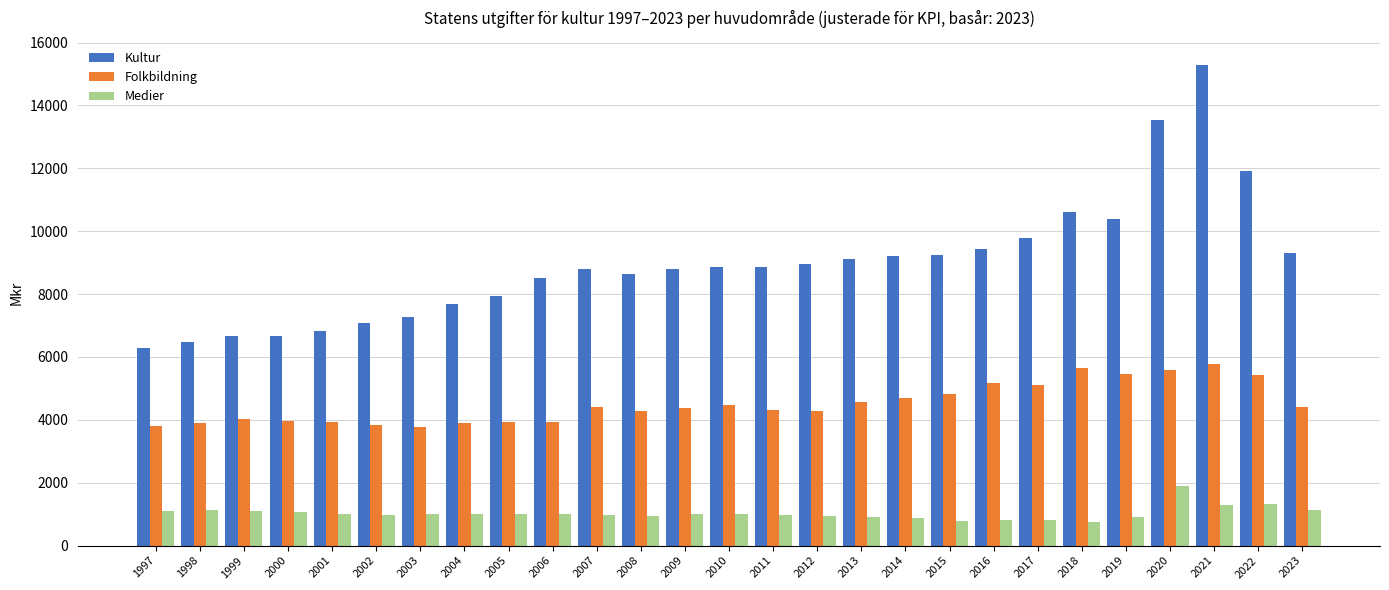

What is the sum of the Kultur values at 2015 and 2012?

18181